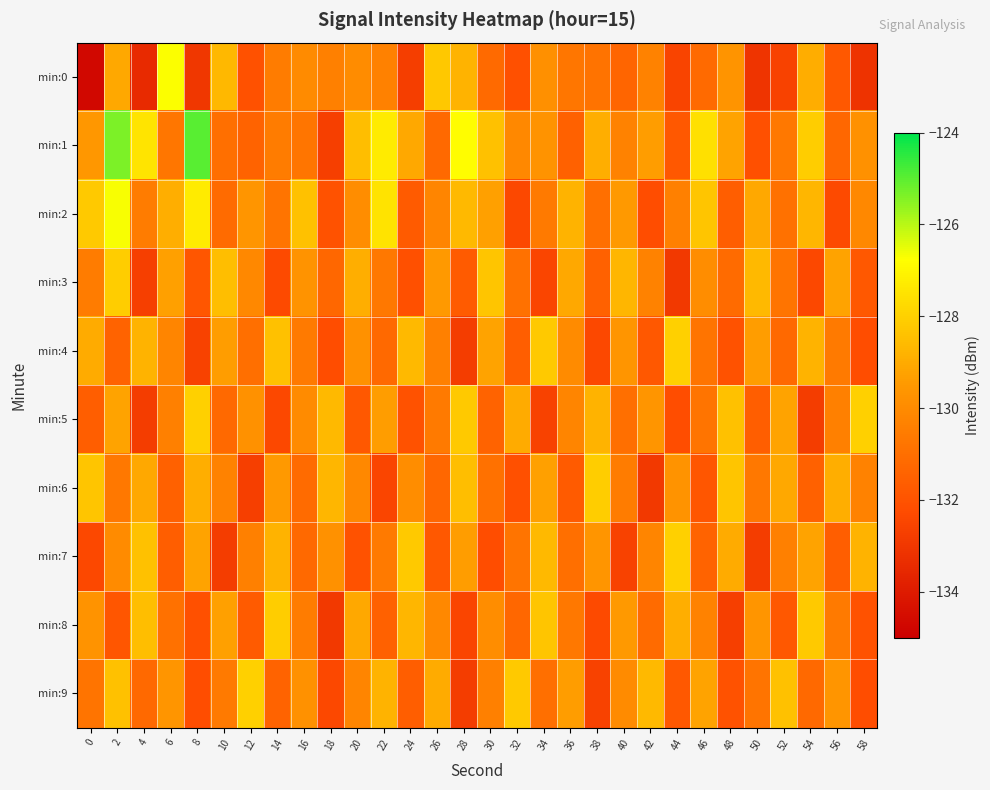

Between 2 and 20, which is larger?

2